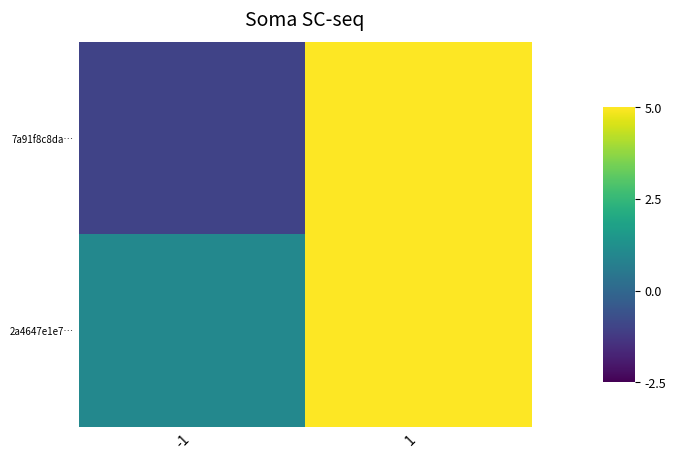

At -1, list the series in order from largest to smallest.

2a4647e1e7…, 7a91f8c8da…